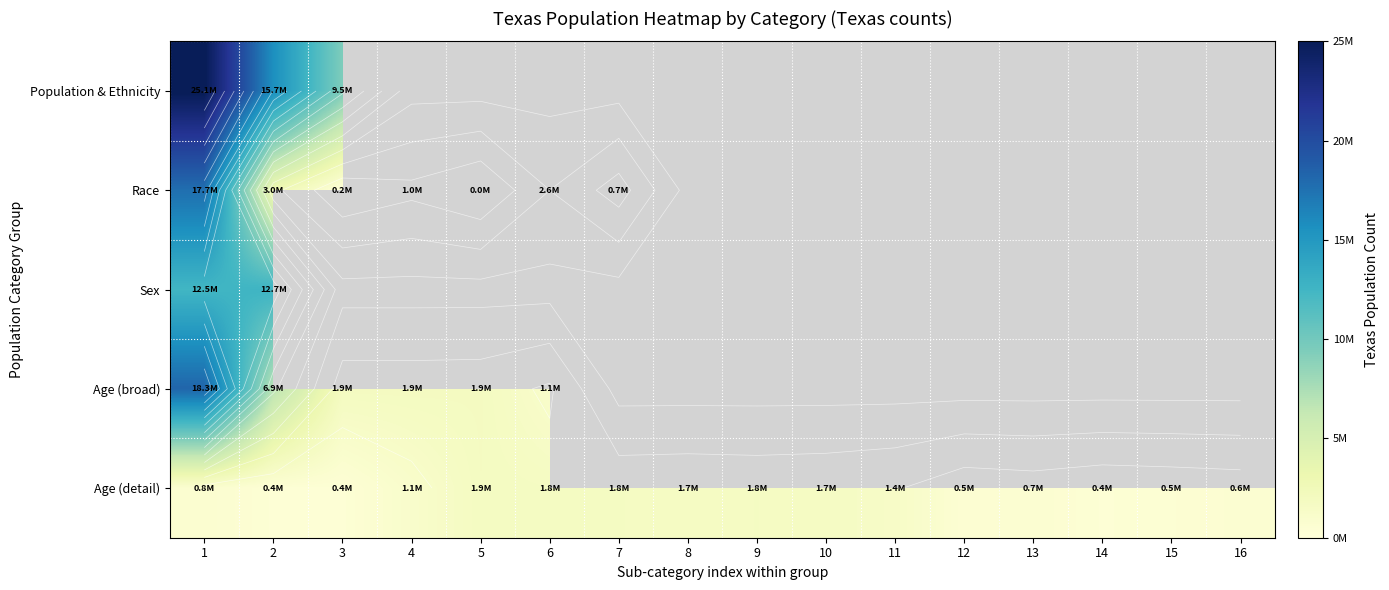

Count the number of data series in this chart.

5